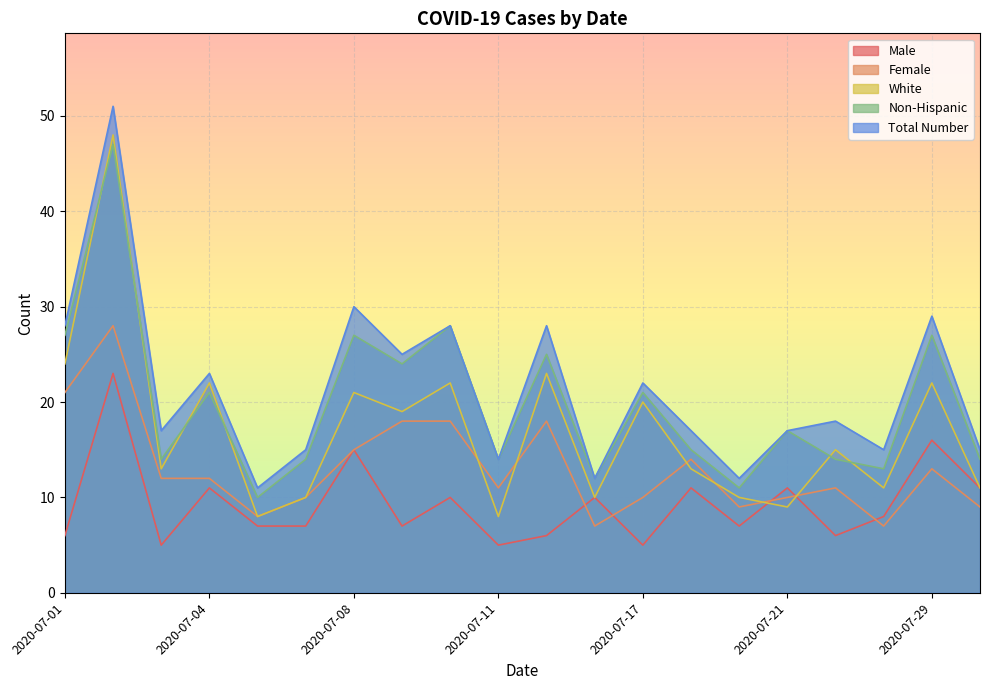

What is the smallest value displayed?

5